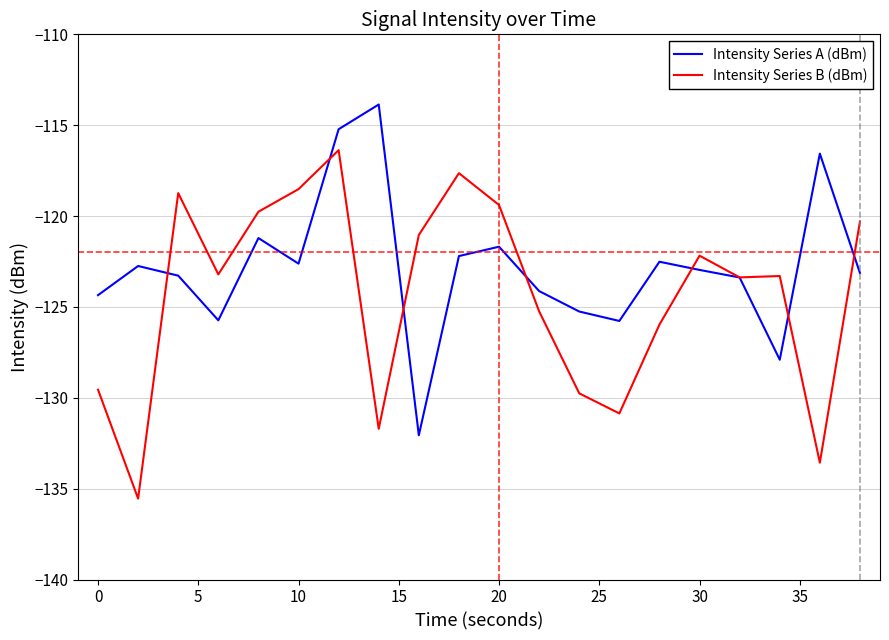

Rank the series by their maximum value, from lowest to highest.

Intensity Series B (dBm), Intensity Series A (dBm)